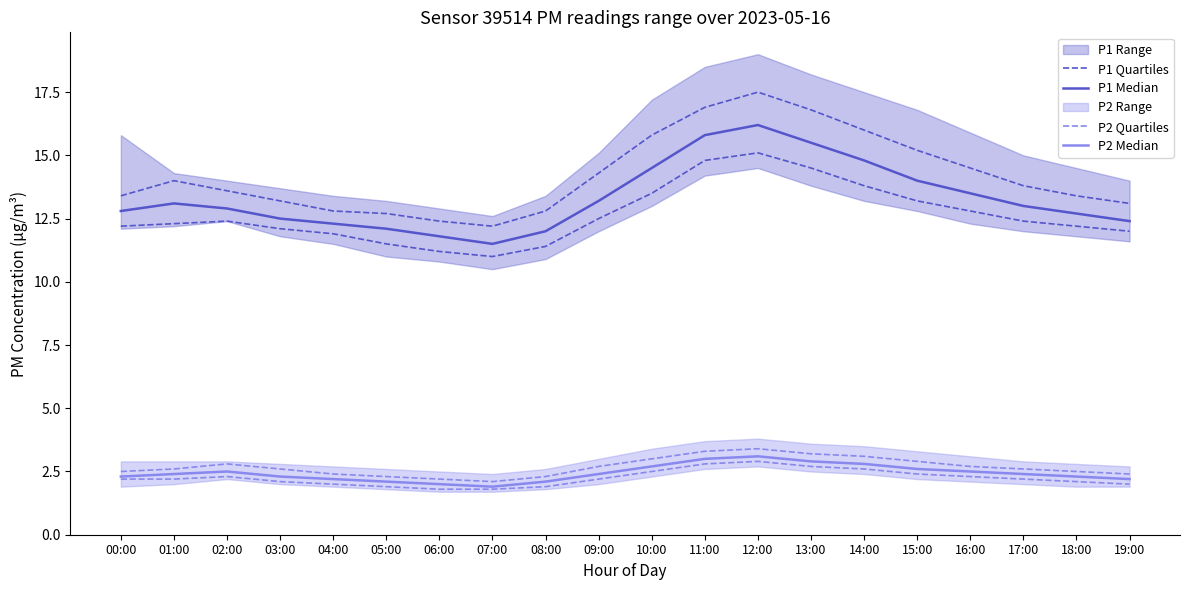

What is the label of the 15th point from the right?

05:00